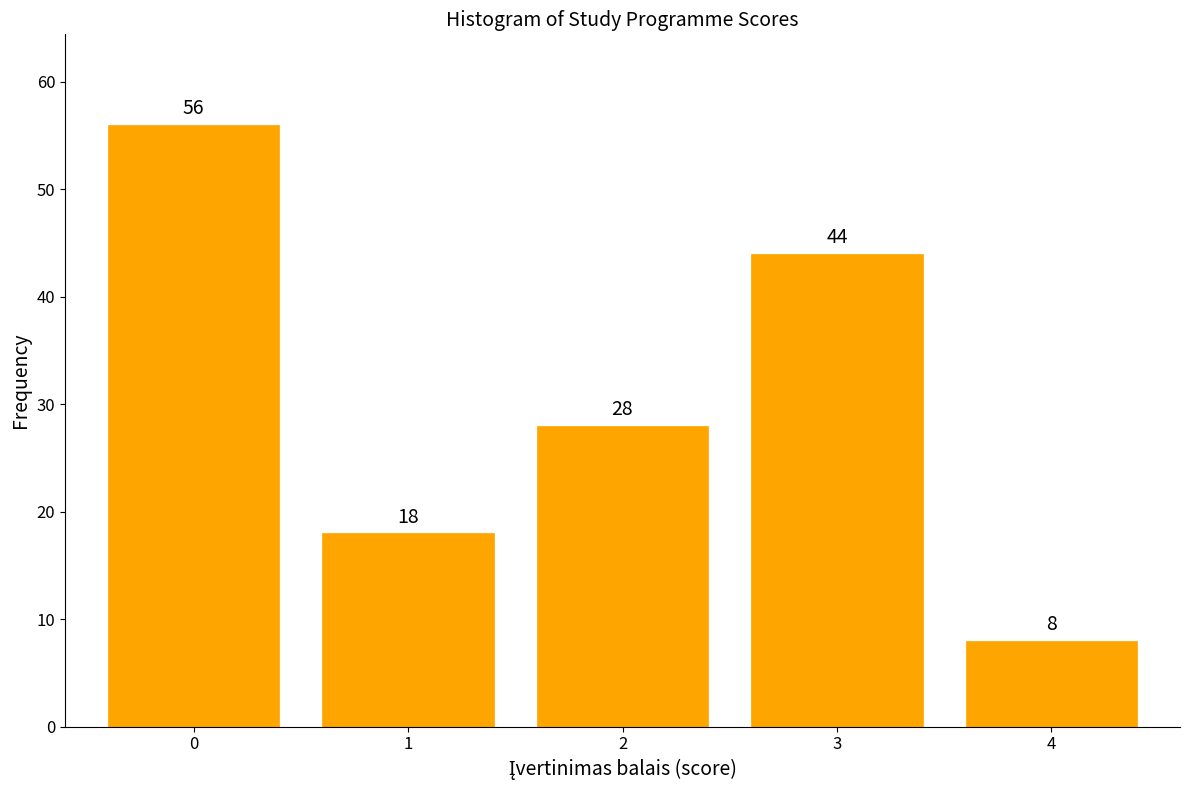

Reading left to right, extract all data points from this chart.

0=56	1=18	2=28	3=44	4=8